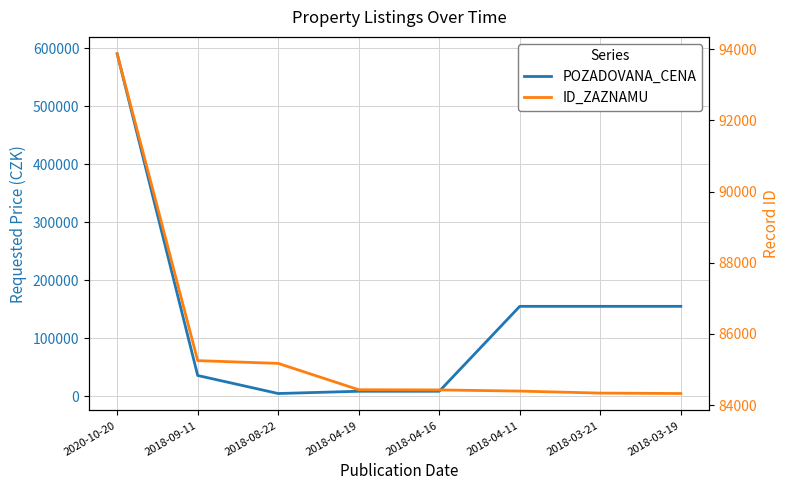

The ID_ZAZNAMU series shows 84427 at 2018-04-16. True or false?

True